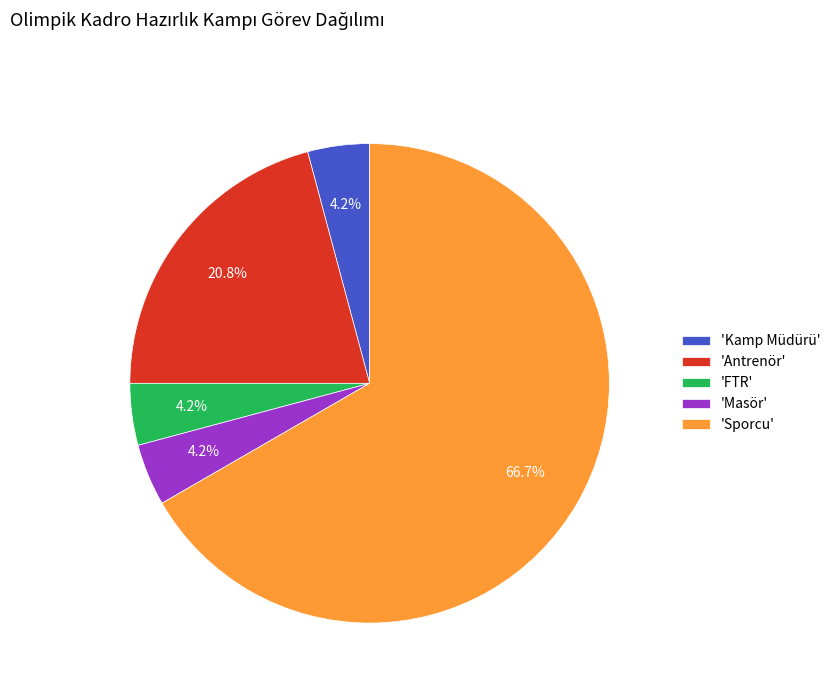

Does 'Sporcu' account for over 50% of the chart?

Yes